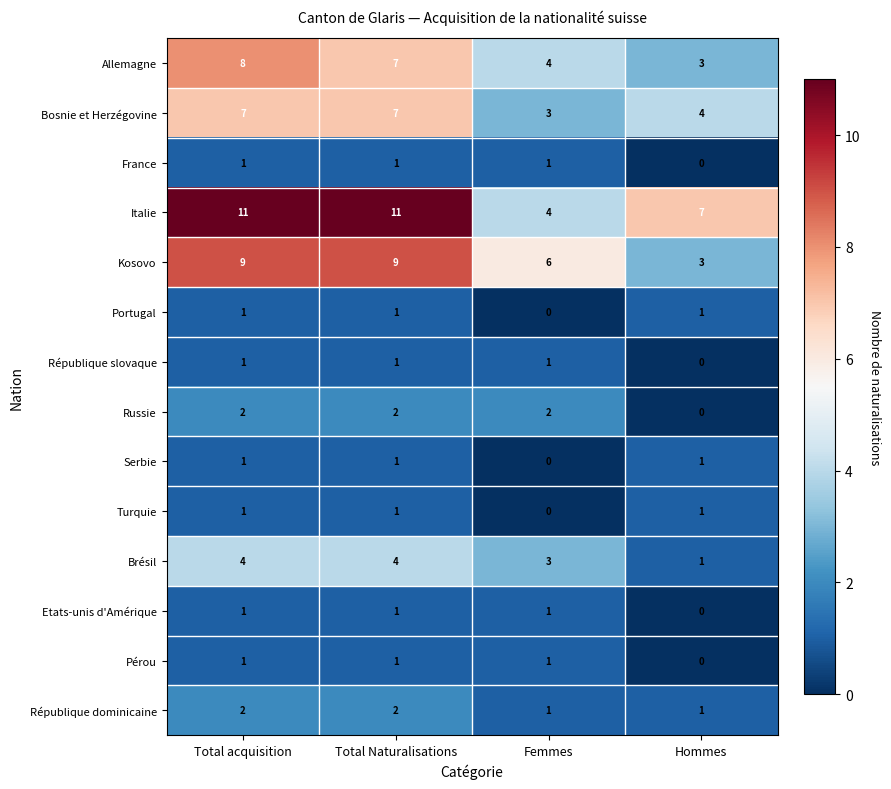

How many France values are between 1 and 2?

3